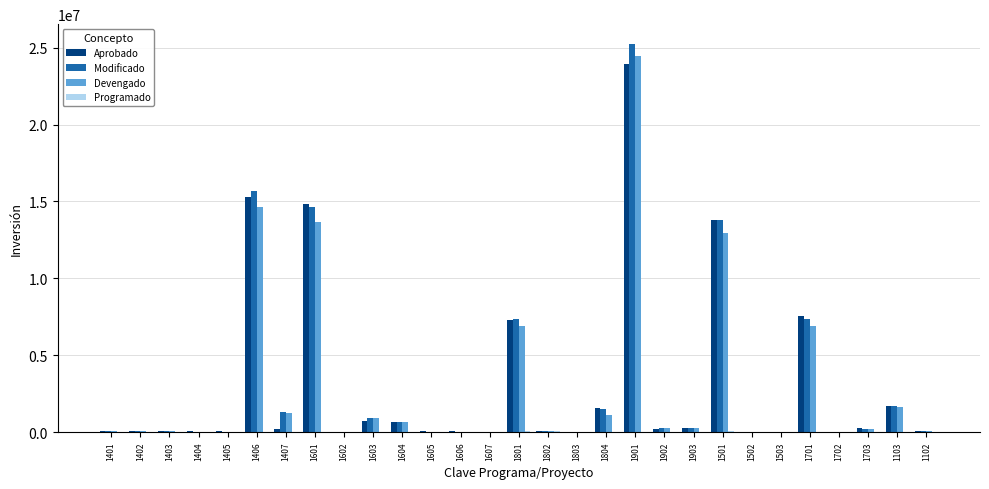

What is the maximum value shown in the chart?

25262628.2